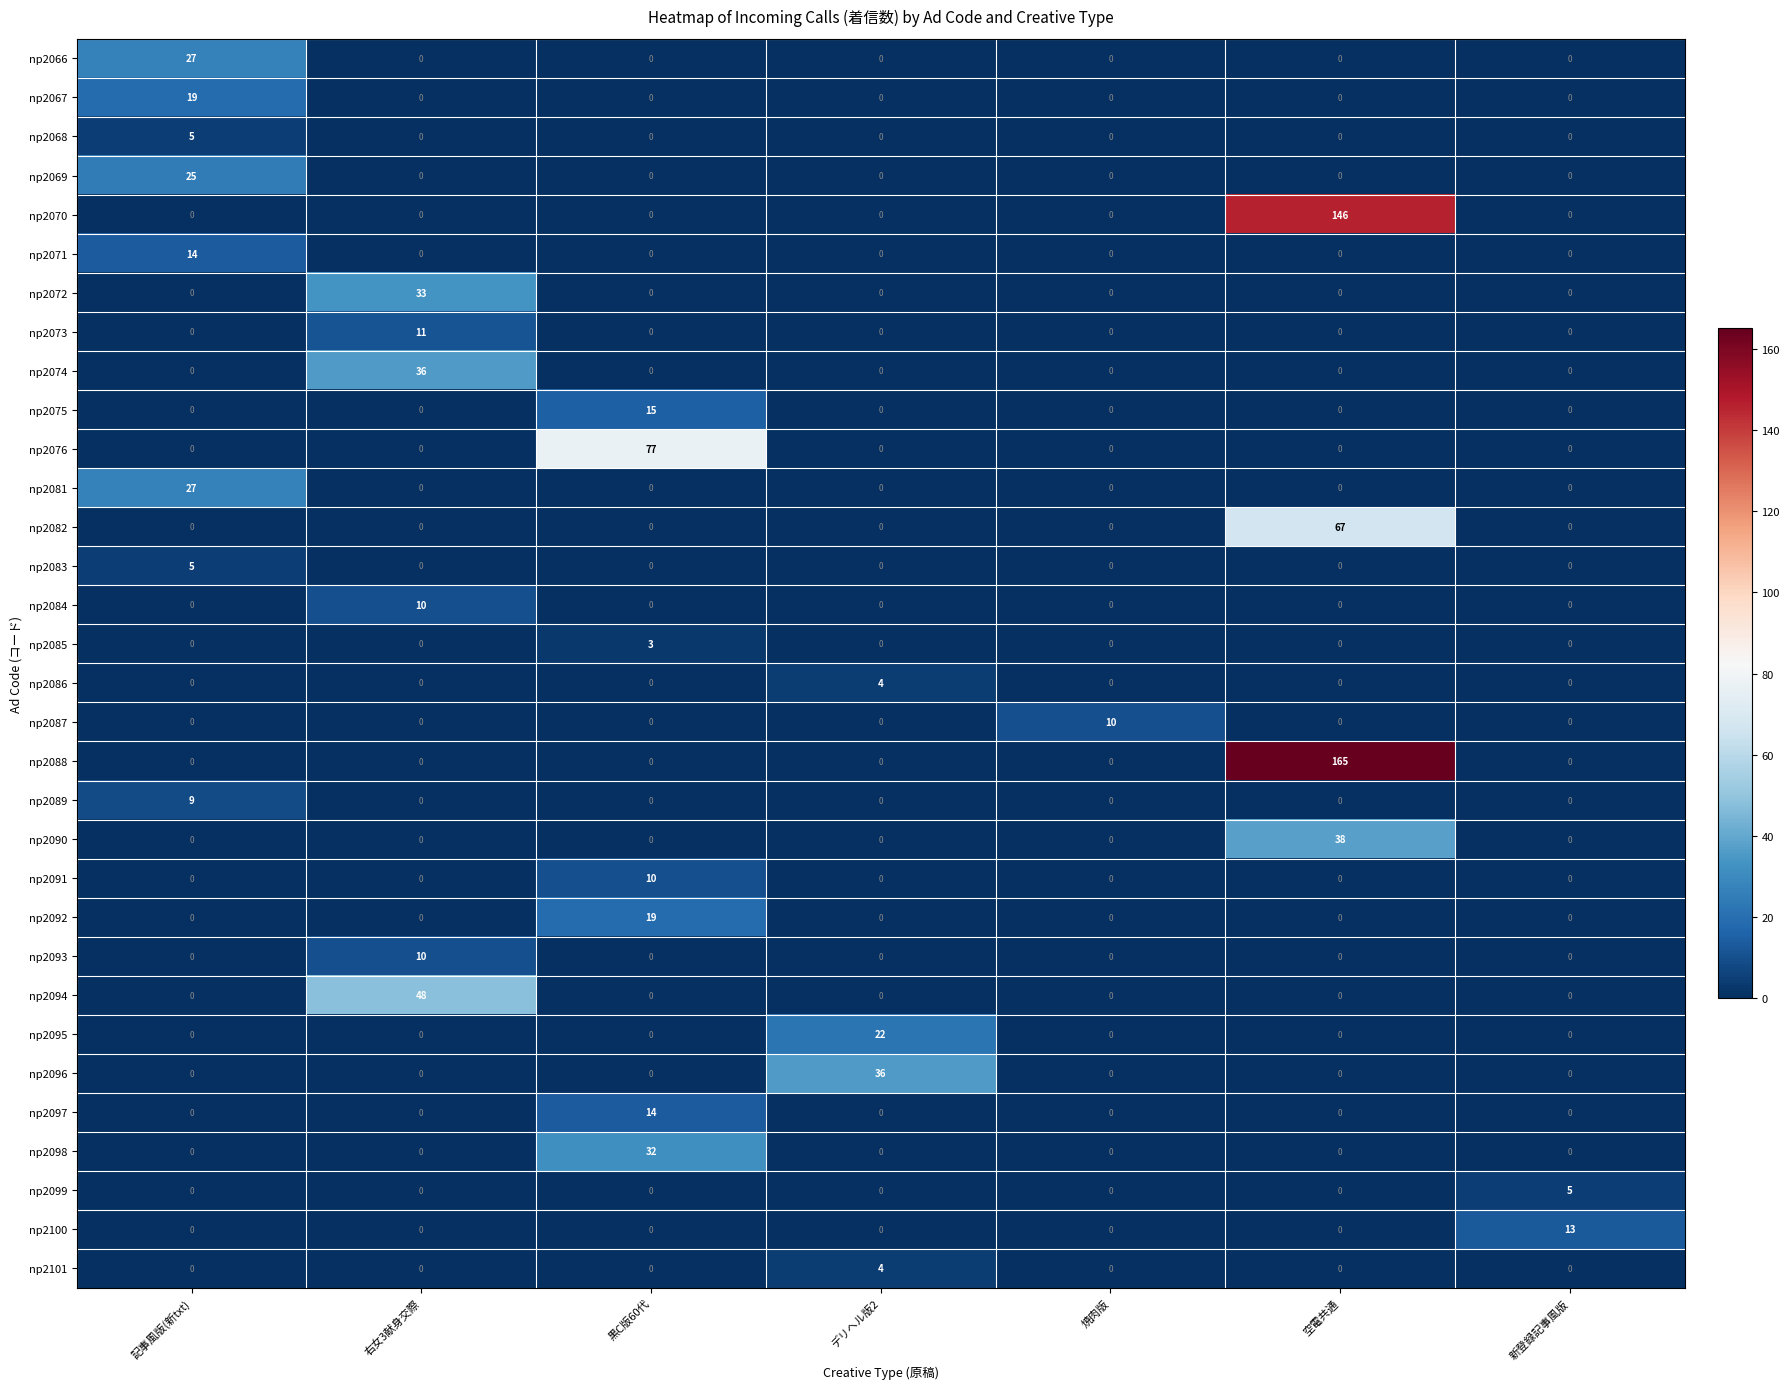

Count the number of data series in this chart.

32